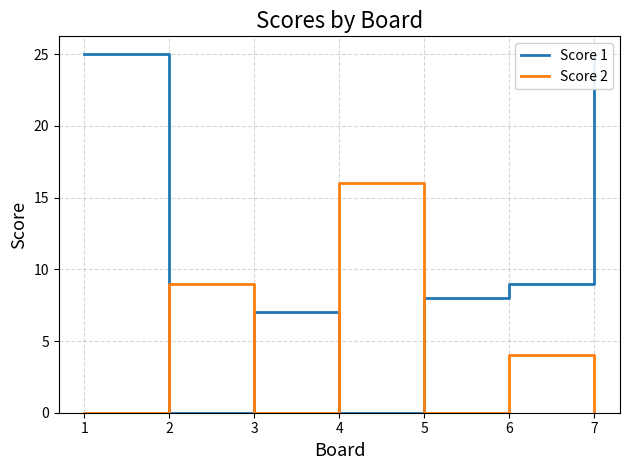

Reading left to right, extract all data points from this chart.

Score 1: 1=25	2=0	3=7	4=0	5=8	6=9	7=25
Score 2: 1=0	2=9	3=0	4=16	5=0	6=4	7=0